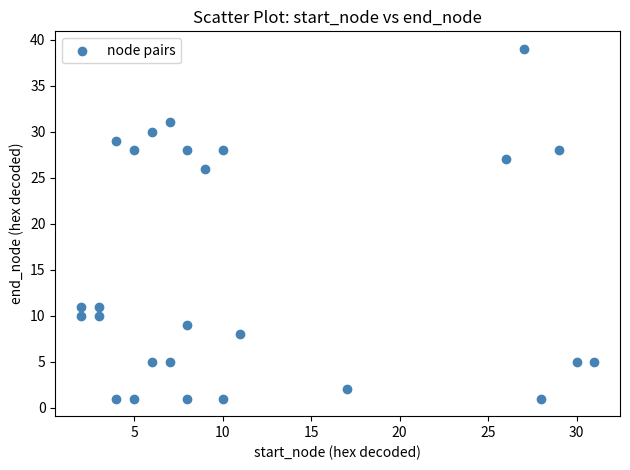

What Y value in the scatter plot is closest to 20?

26